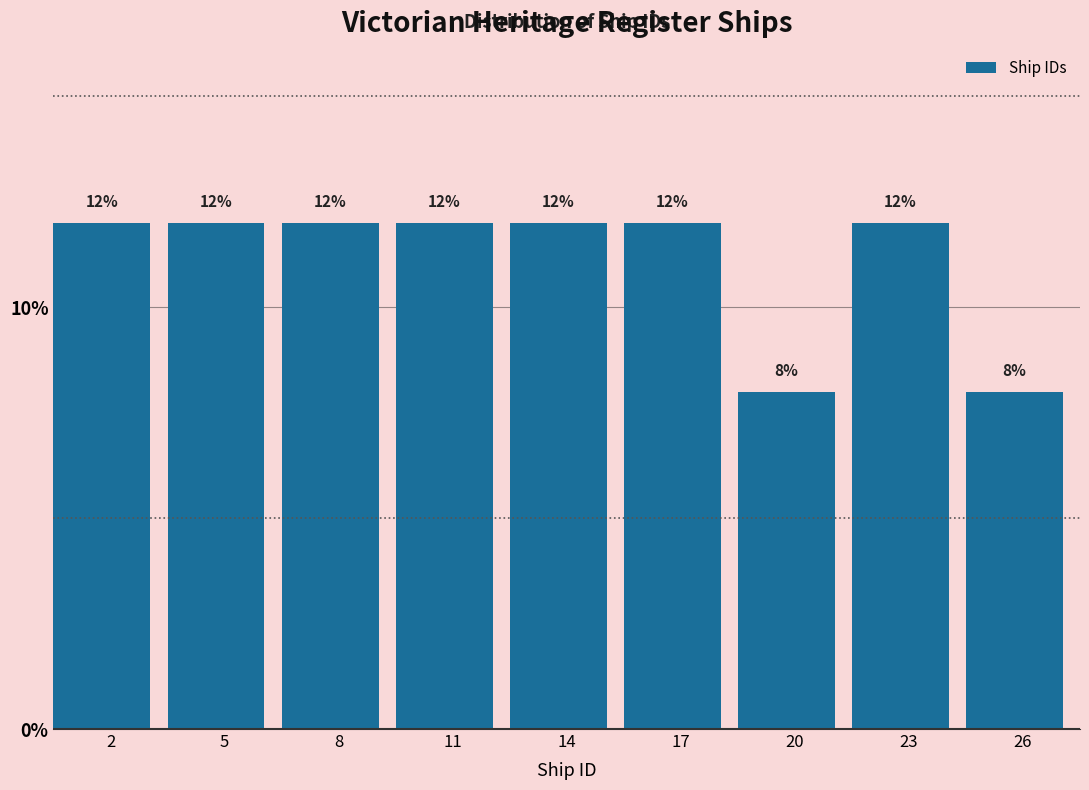

Reading left to right, what are all the values shown in this chart?

2=12	5=12	8=12	11=12	14=12	17=12	20=8	23=12	26=8